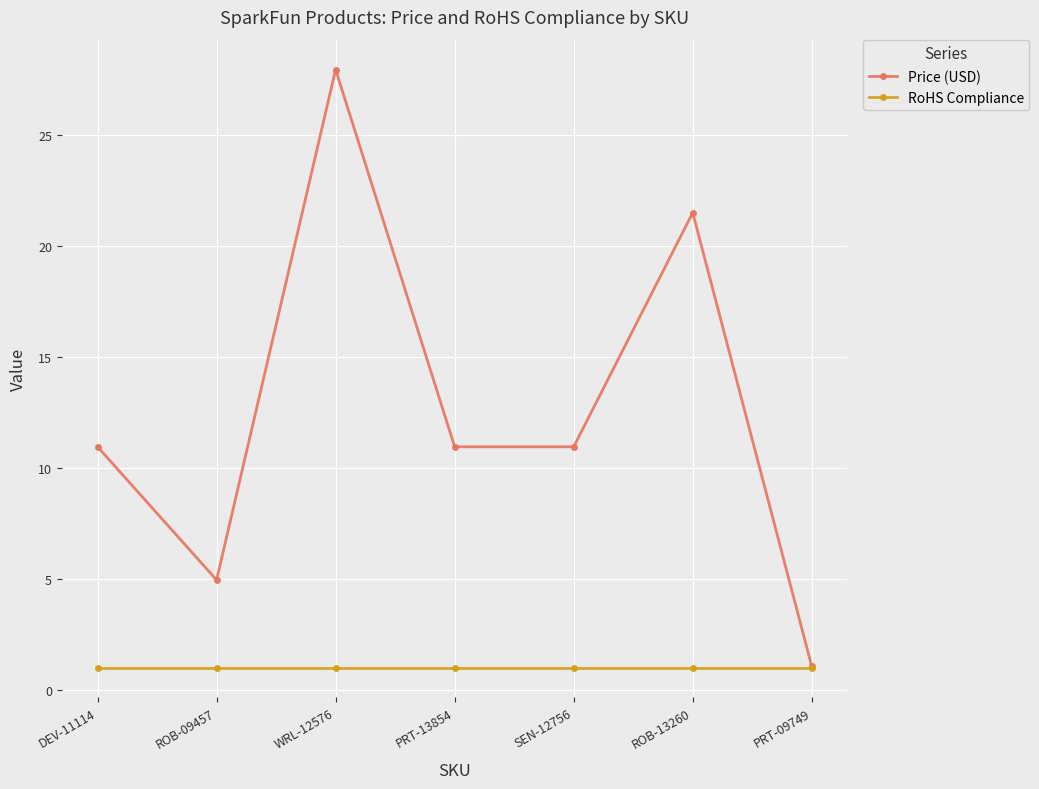

What is the difference between the Price (USD) values at PRT-09749 and SEN-12756?

9.9